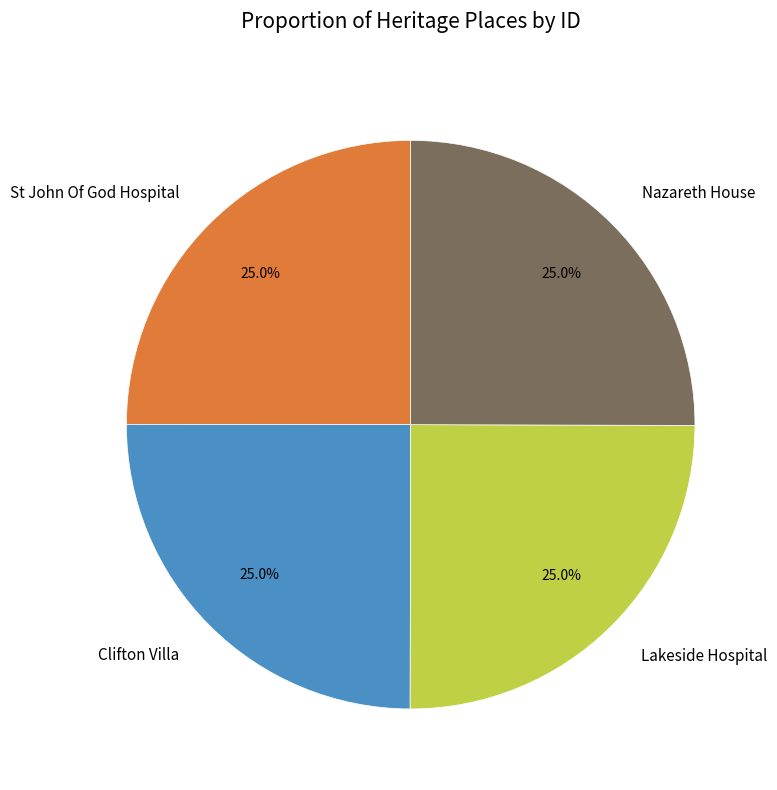

Combined, what portion of the pie is Clifton Villa and Lakeside Hospital?

50.0%